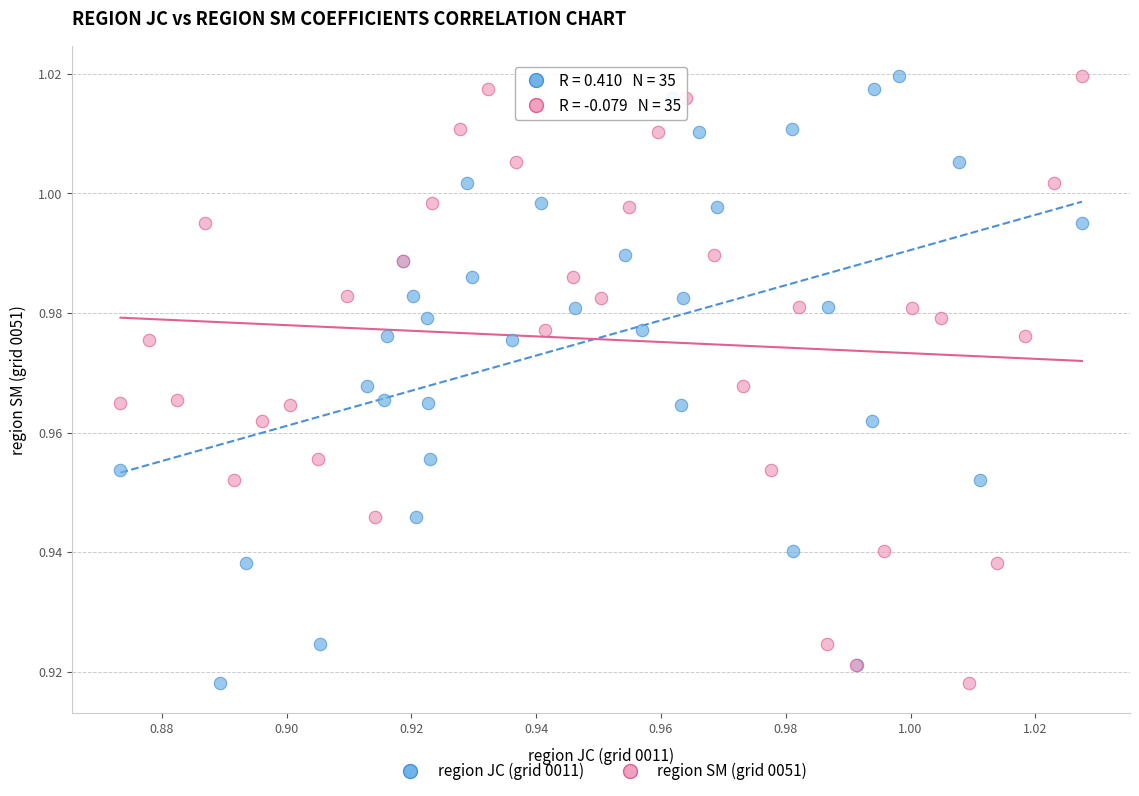

What are all the series names shown in the legend?

region JC (grid 0011), region SM (grid 0051)